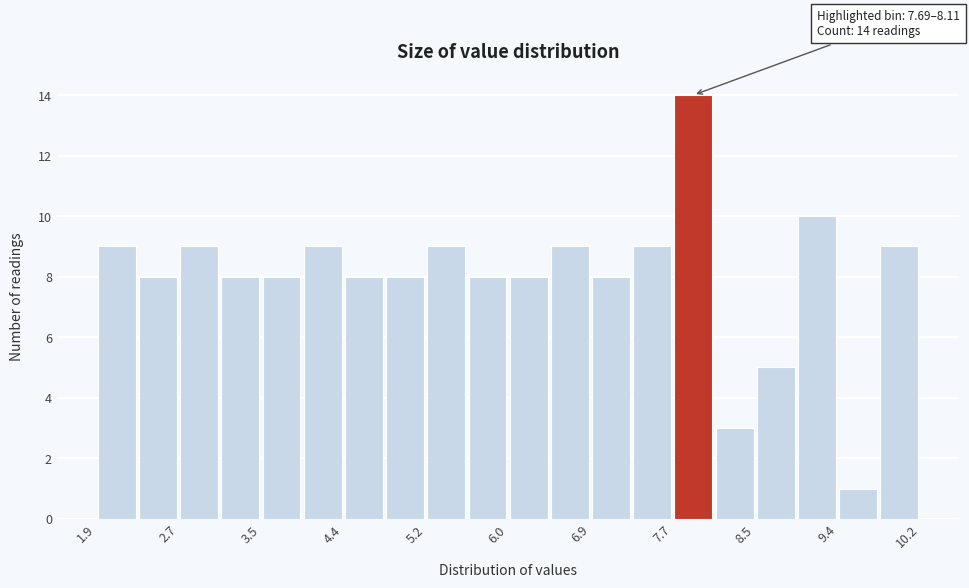

Over which range of the x-axis is the bar tallest?

7.7 to 8.1